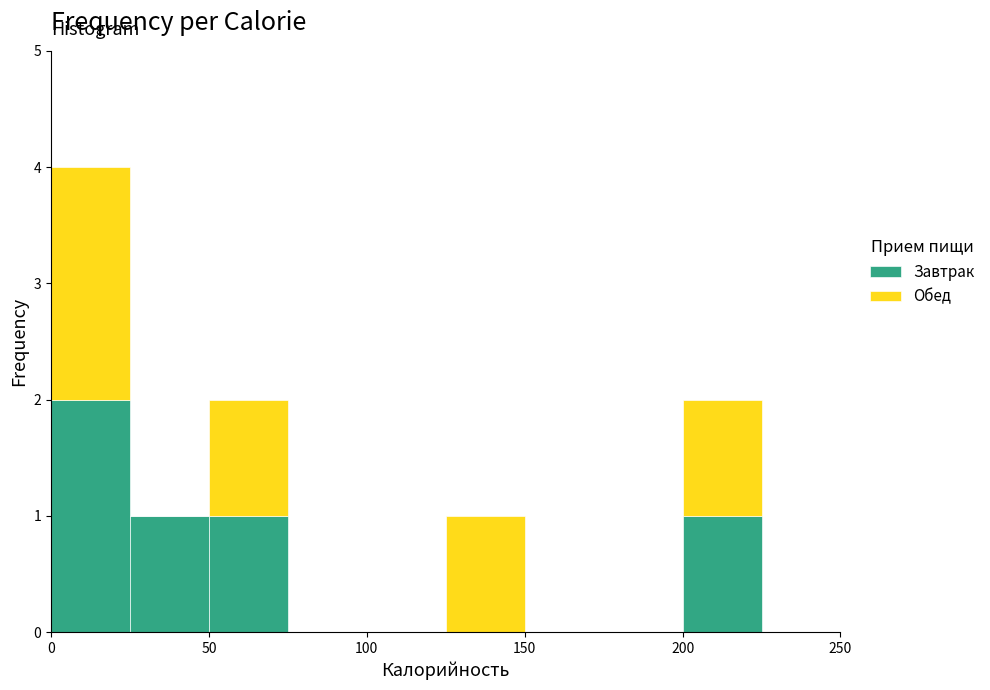

What is the total height of the stacked bar covering 25 to 50 on the x-axis? The values are not printed on the chart, so give them approximately, as read against the axis.

1